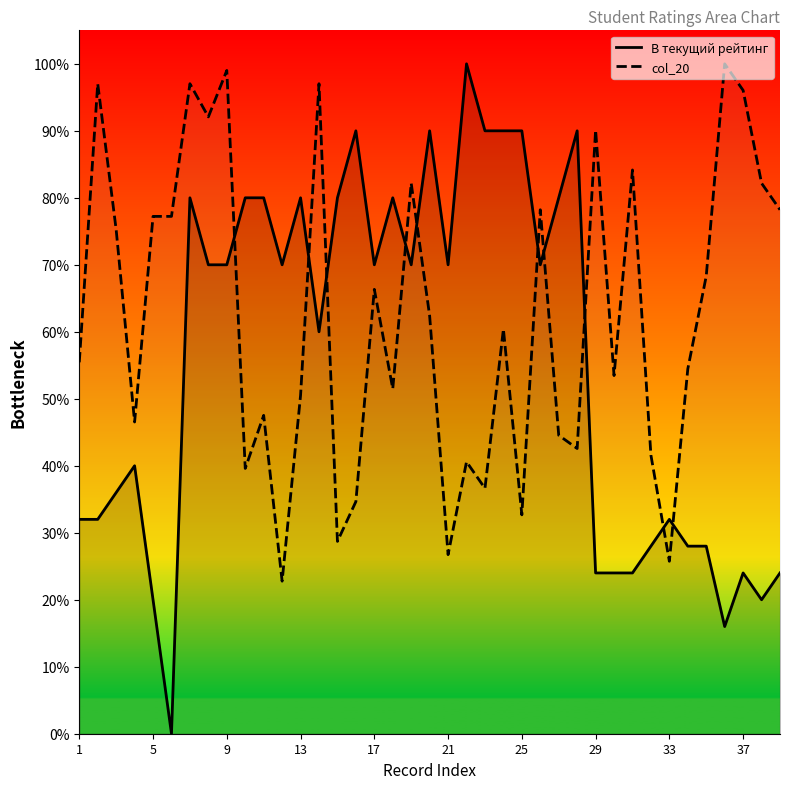

How many lines are shown in the chart?

2